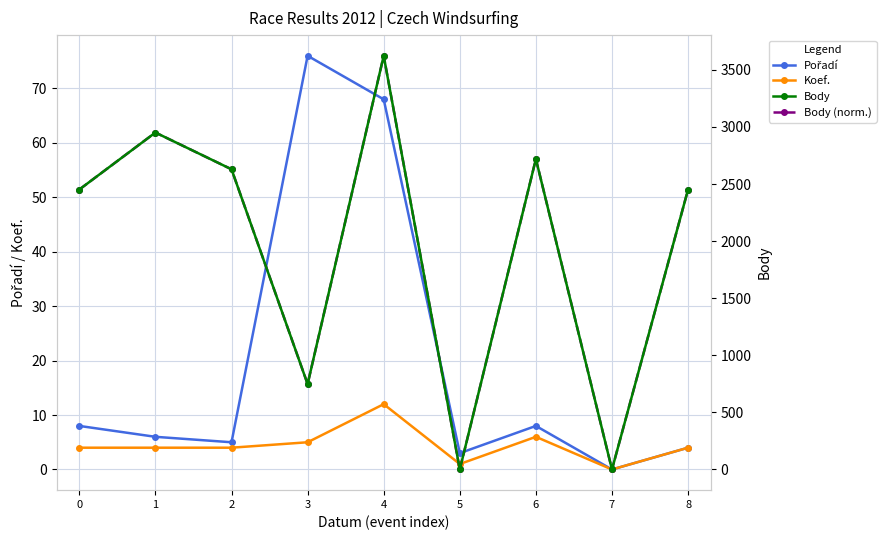

True or false: Body (norm.) has more than 0 interior local peaks.

True